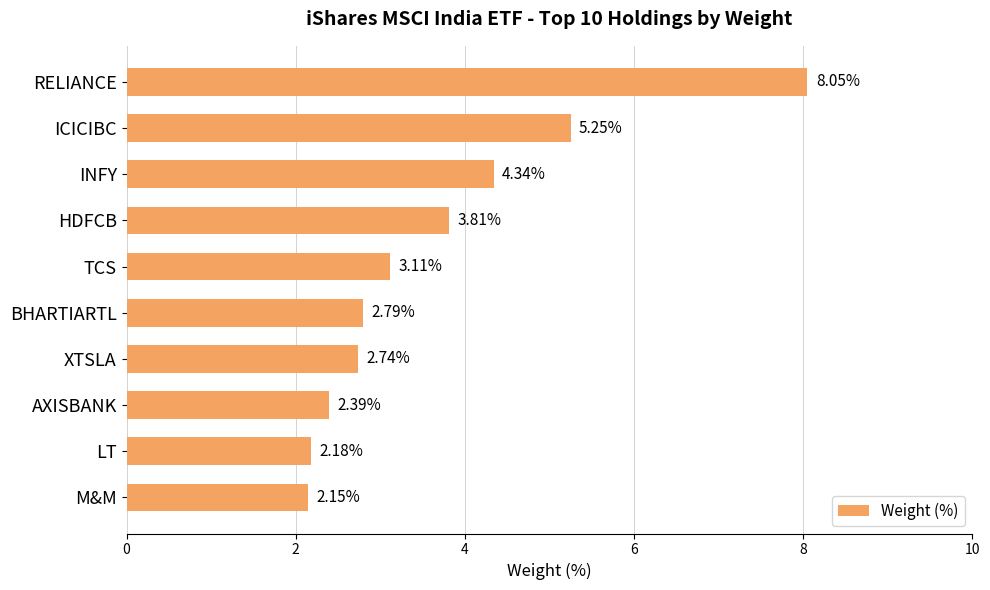

What is the label of the 10th bar from the top?

M&M